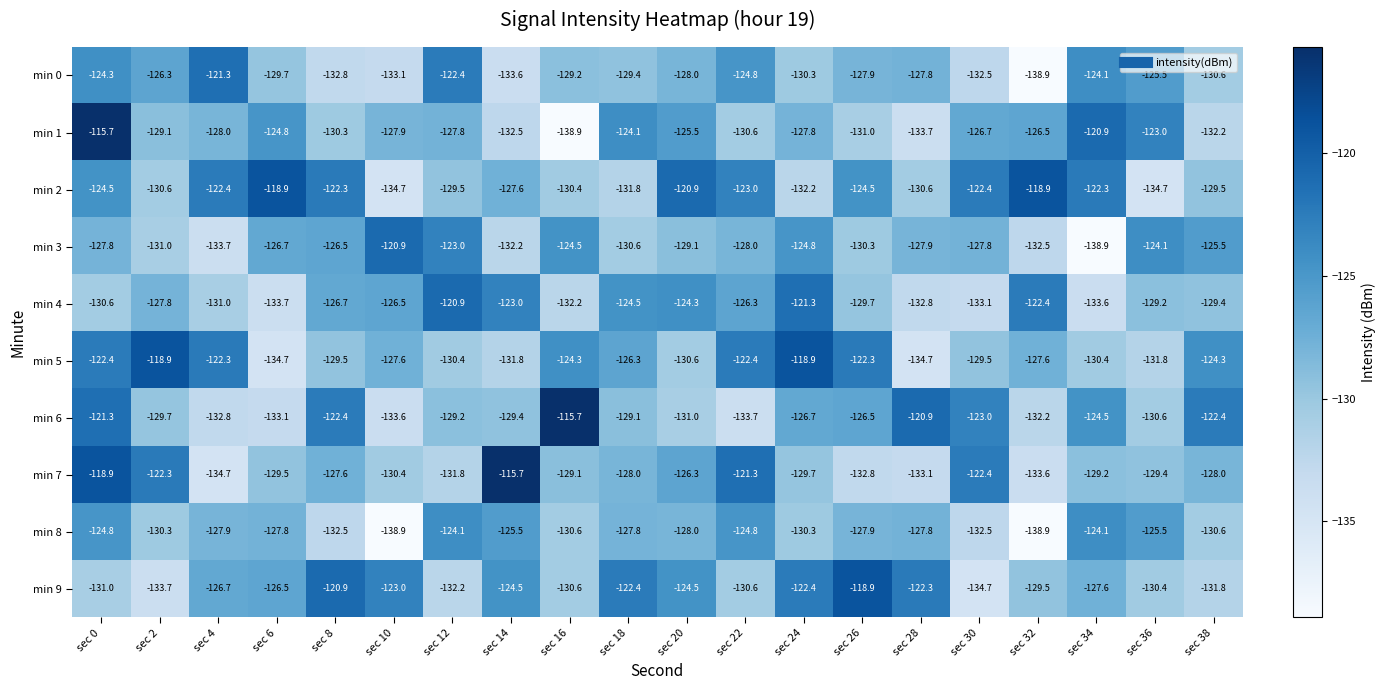

True or false: min 5 has a value of -167.4 at sec 26.

False